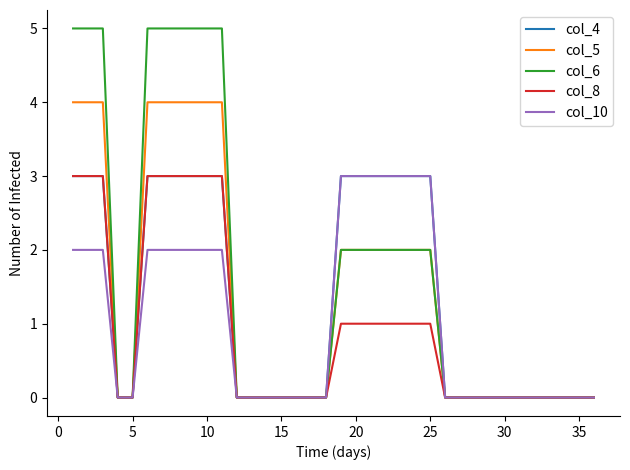

What is the greatest value displayed?

5